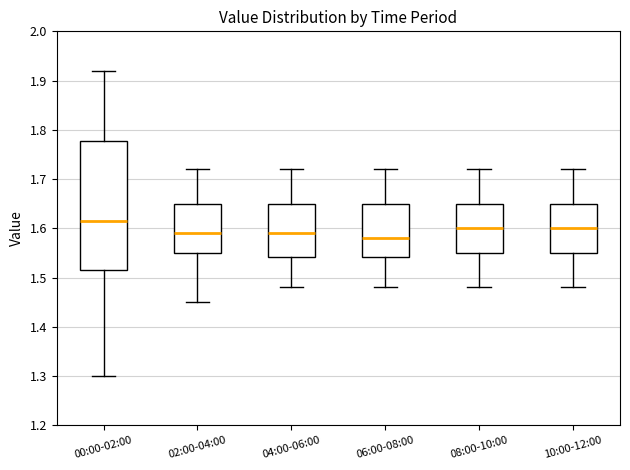

Reading left to right, read every box against the y-axis: the position of its median line, the range the box covers, and the ends of its whiskers. The values are not printed on the chart, so give them approximately, as read against the axis.

00:00-02:00: median 1.62, box 1.52 to 1.78, whiskers 1.30 to 1.92
02:00-04:00: median 1.59, box 1.55 to 1.65, whiskers 1.45 to 1.72
04:00-06:00: median 1.59, box 1.54 to 1.65, whiskers 1.48 to 1.72
06:00-08:00: median 1.58, box 1.54 to 1.65, whiskers 1.48 to 1.72
08:00-10:00: median 1.60, box 1.55 to 1.65, whiskers 1.48 to 1.72
10:00-12:00: median 1.60, box 1.55 to 1.65, whiskers 1.48 to 1.72